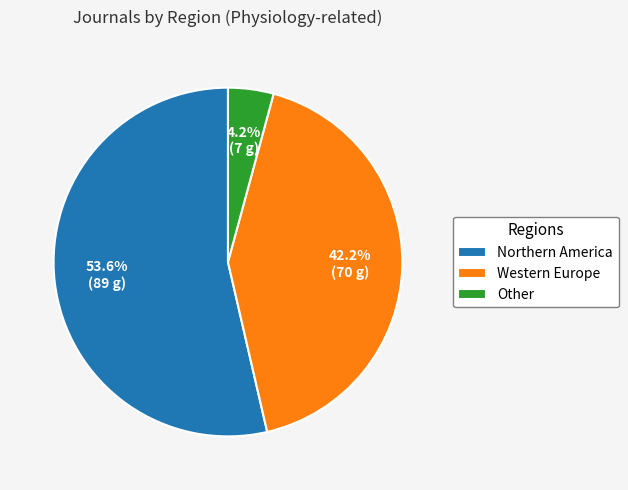

Which slice is the largest?

Northern America